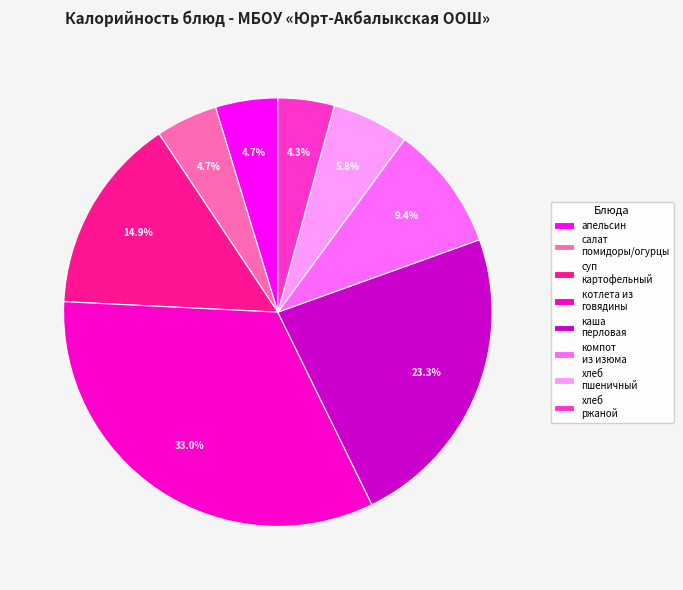

Do компот из изюма and суп картофельный together represent more than half of the pie?

No